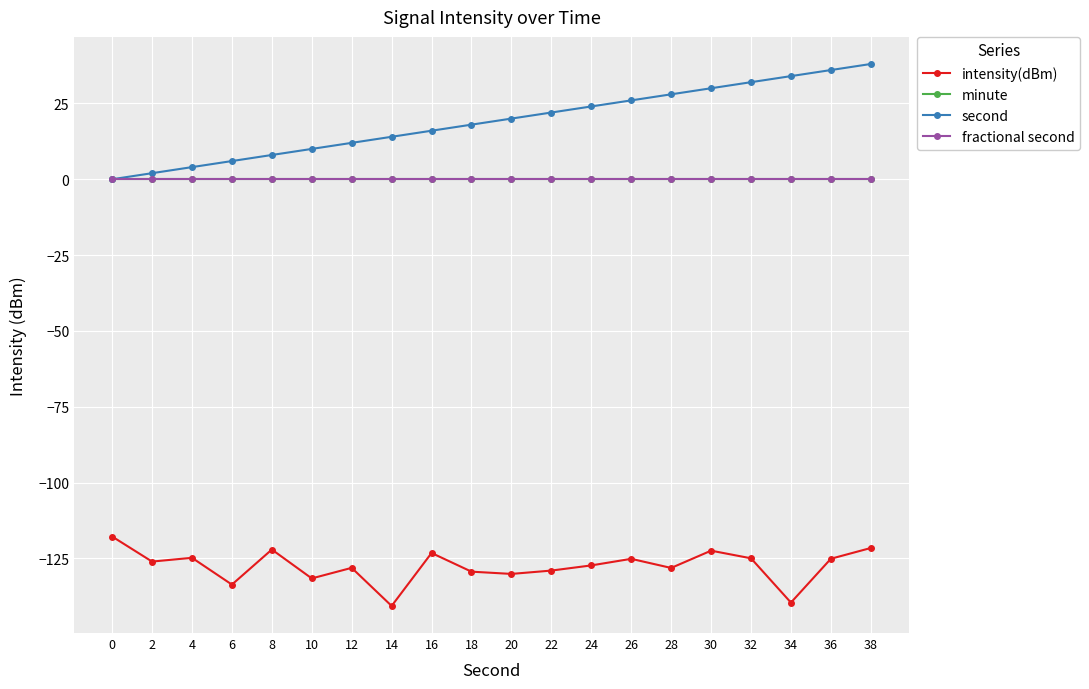

Which has a higher value, 28 or 14?

28